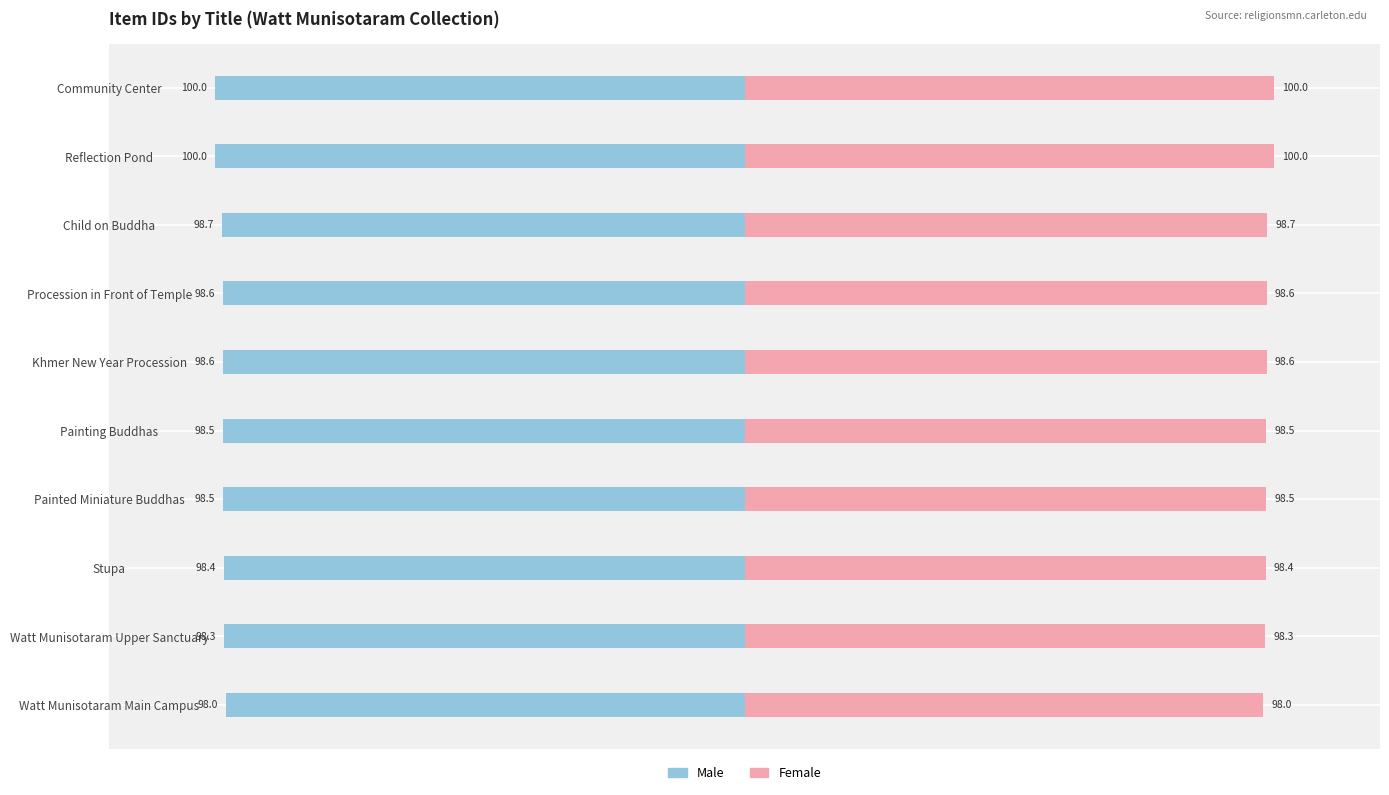

The value of Female at Stupa is 144.4. True or false?

False